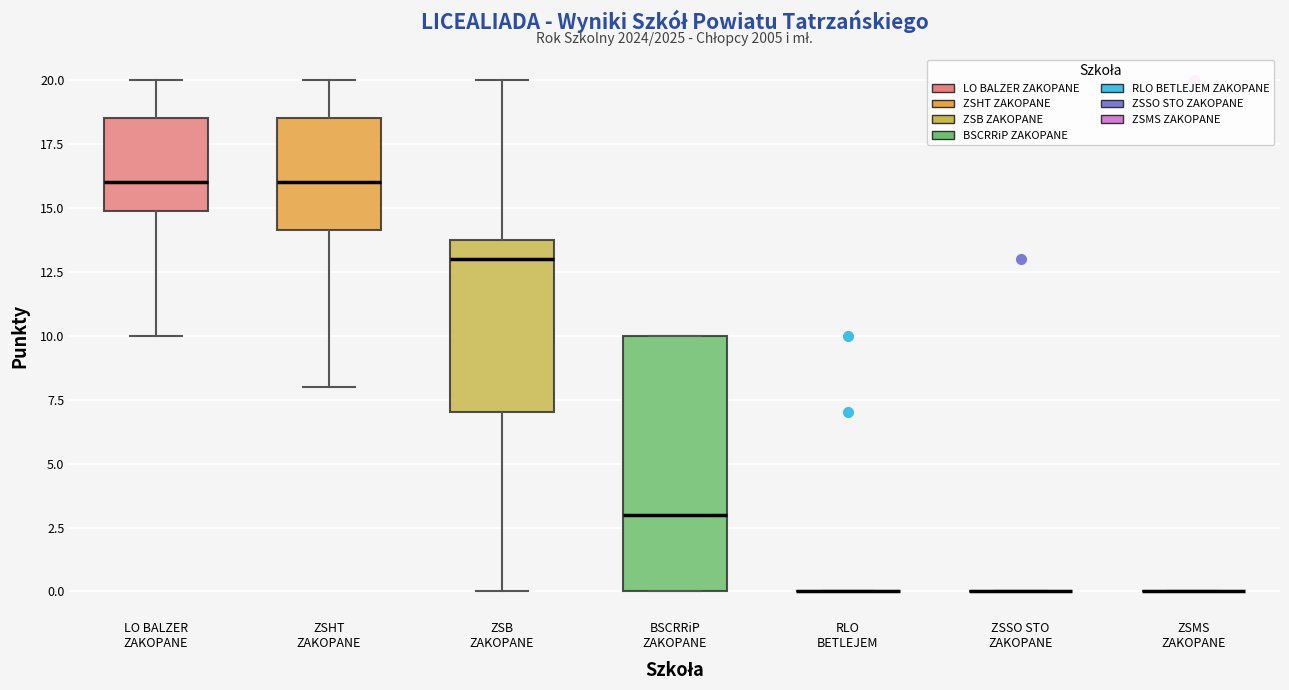

Where is the upper edge of the box for ZSB ZAKOPANE on the y-axis? The values are not printed on the chart, so give them approximately, as read against the axis.

14.0